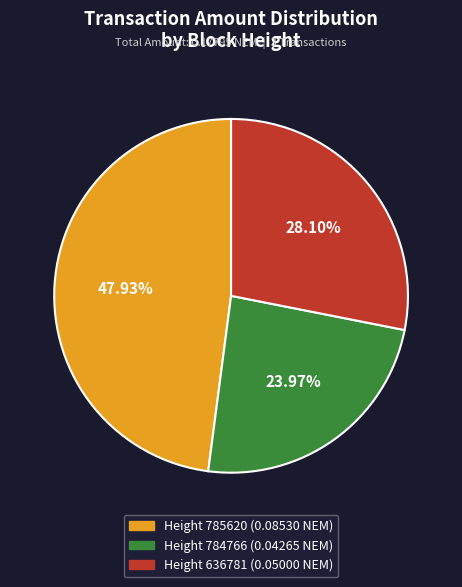

To the nearest percent, what is the difference between the largest and smallest slice percentages?

24%